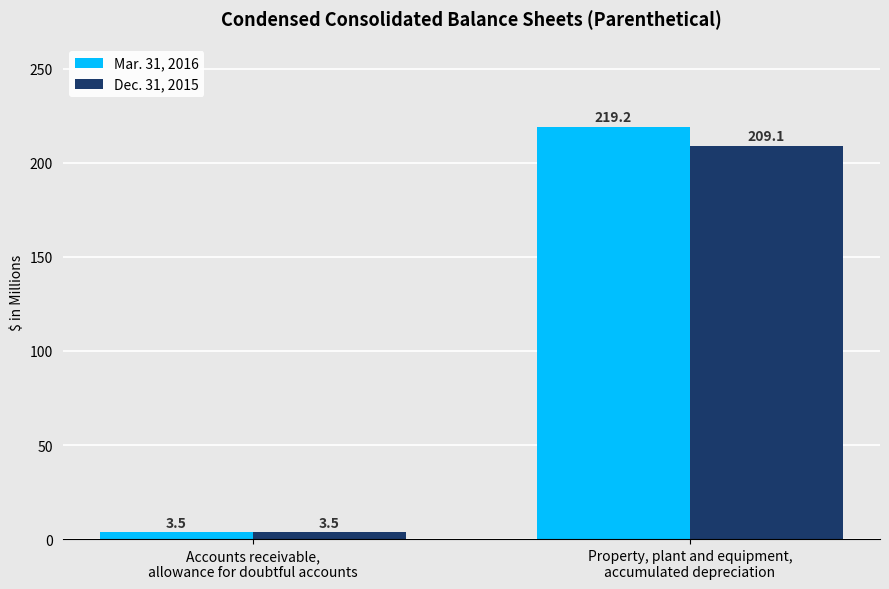

True or false: Mar. 31, 2016 has a value of 219.2 at Property, plant and equipment,
accumulated depreciation.

True